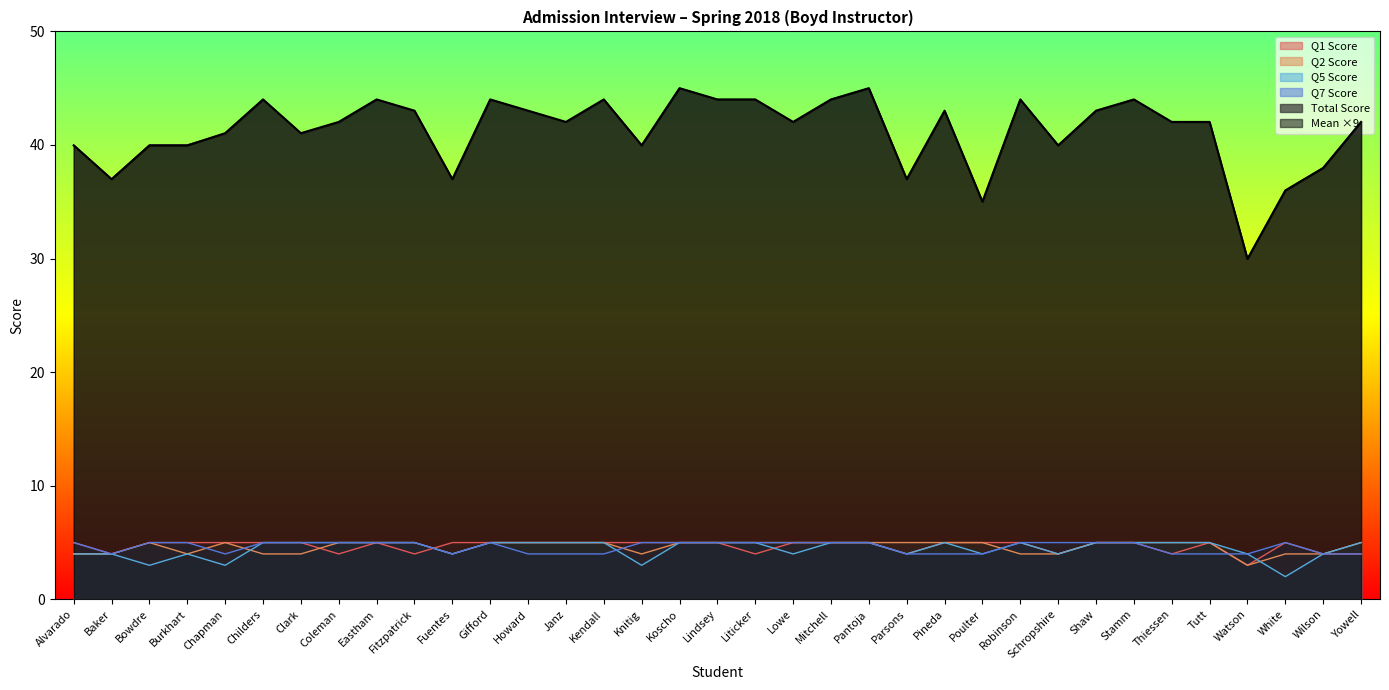

What is the difference between the maximum and second lowest values in the Mean series?

10.0